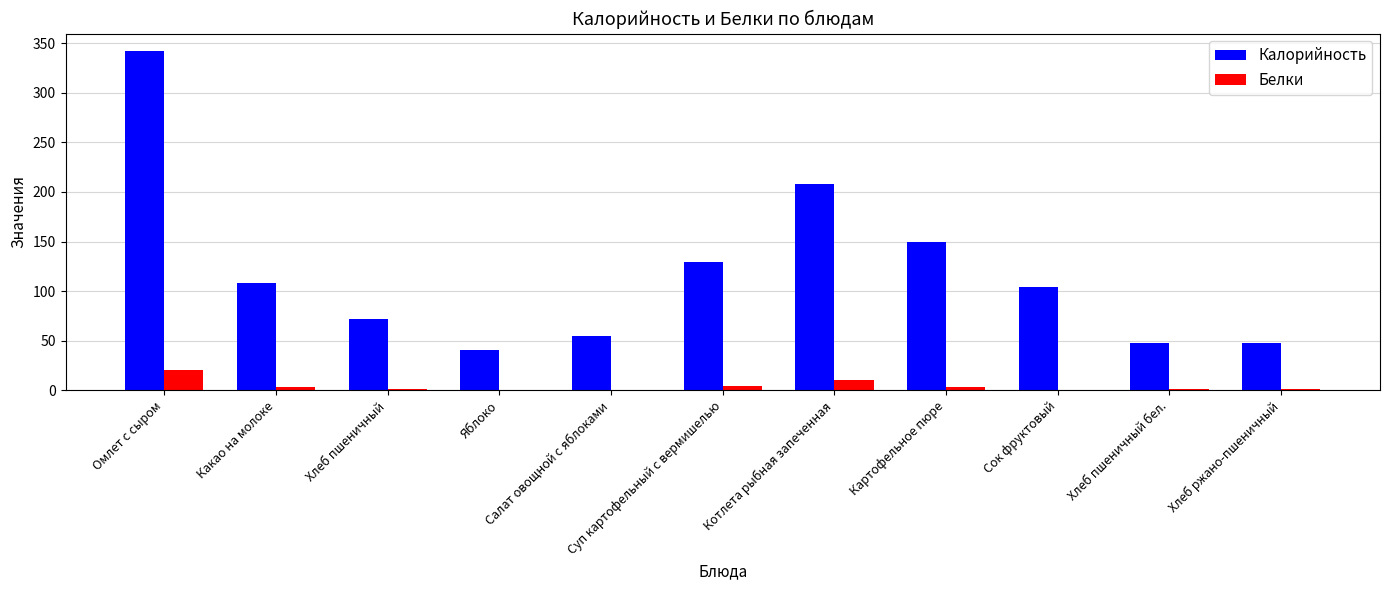

What is the maximum value for Белки?

20.3